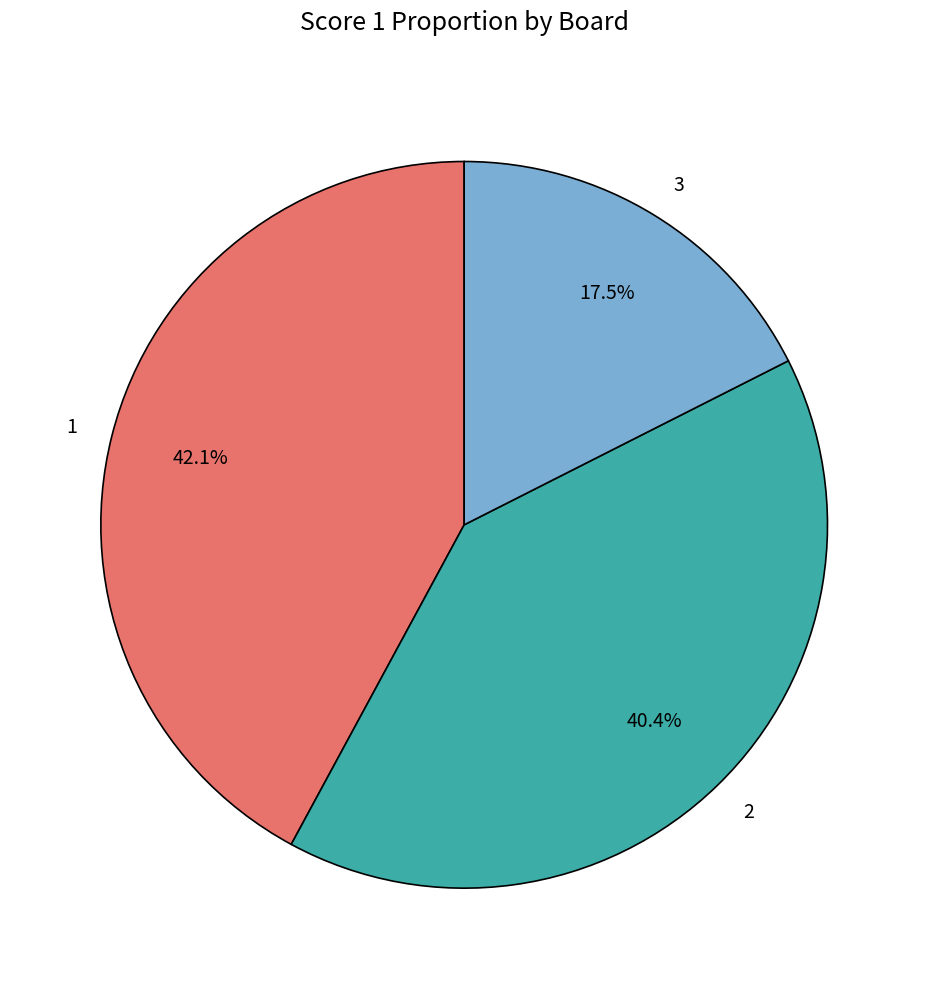

What is the largest slice in the pie chart?

1